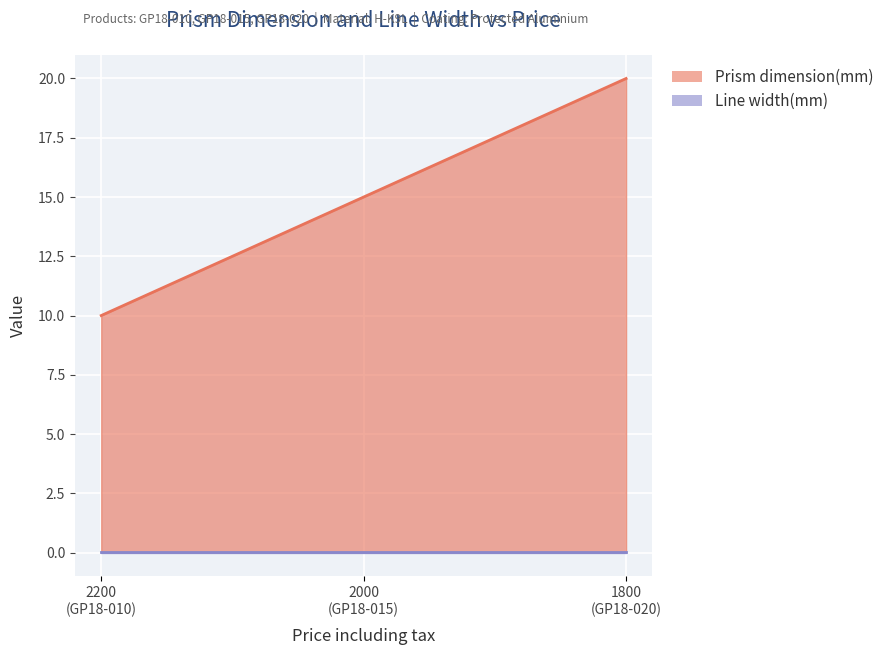

How many data points are less than 15?

1